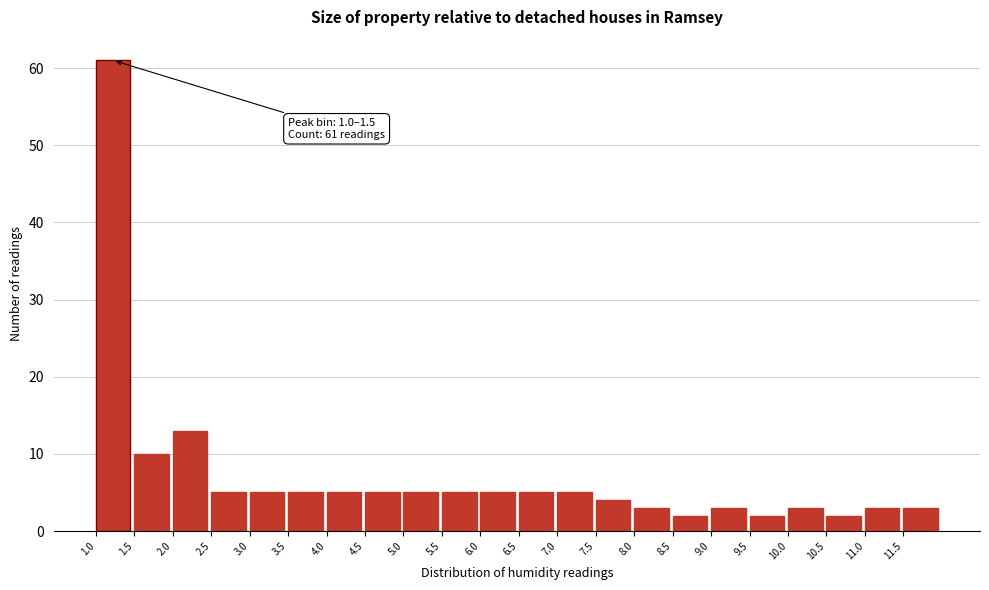

Over which range of the x-axis is the bar tallest?

1.0 to 1.5